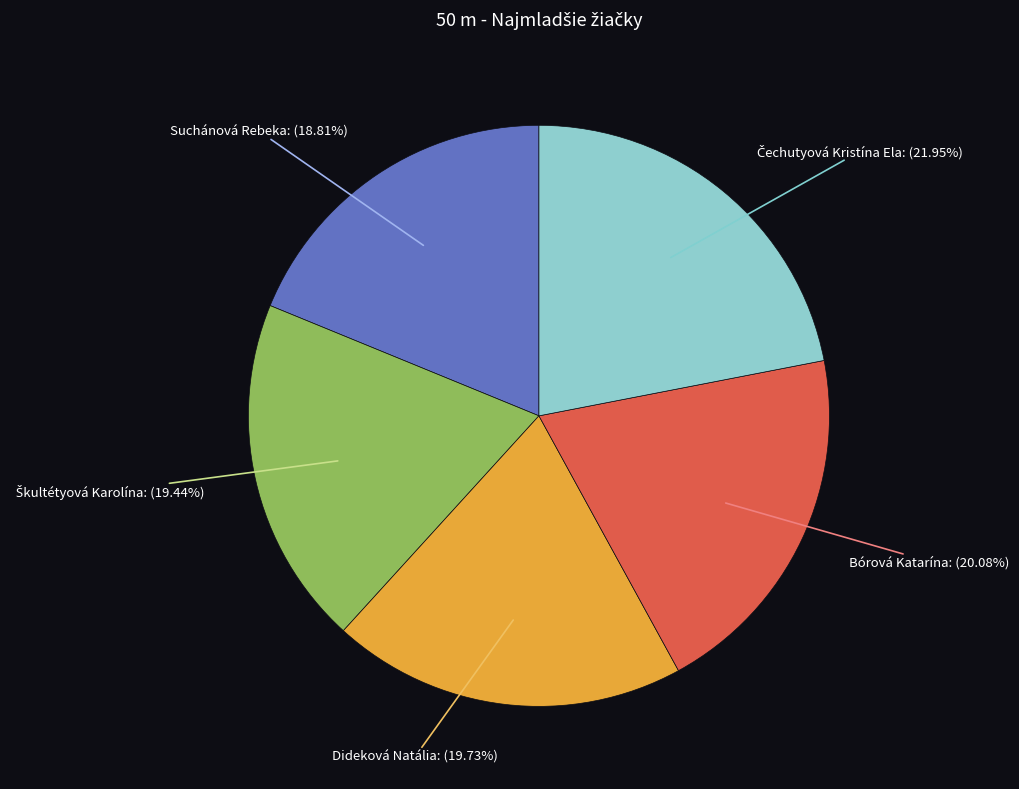

Between Suchánová Rebeka and Dideková Natália, which is larger?

Dideková Natália